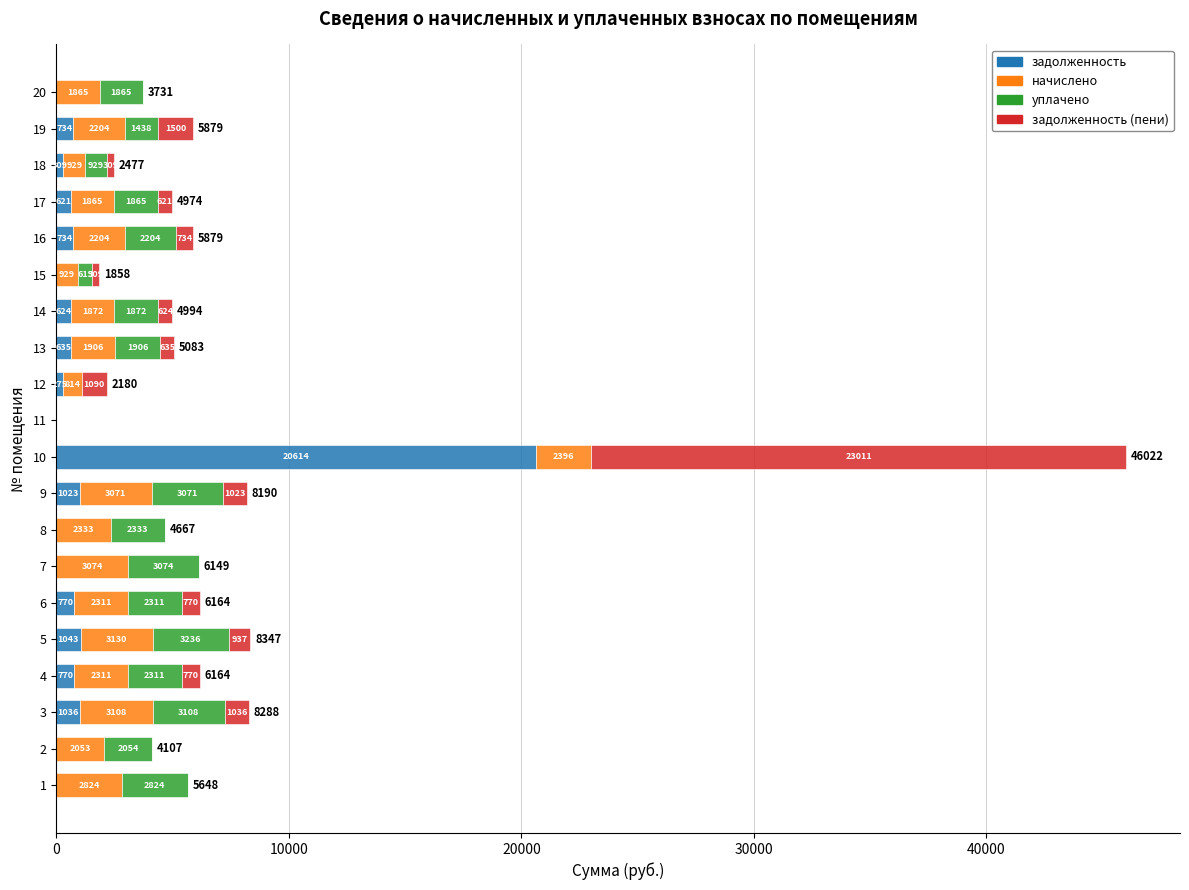

True or false: задолженность has a value of 275.5 at 12.

True